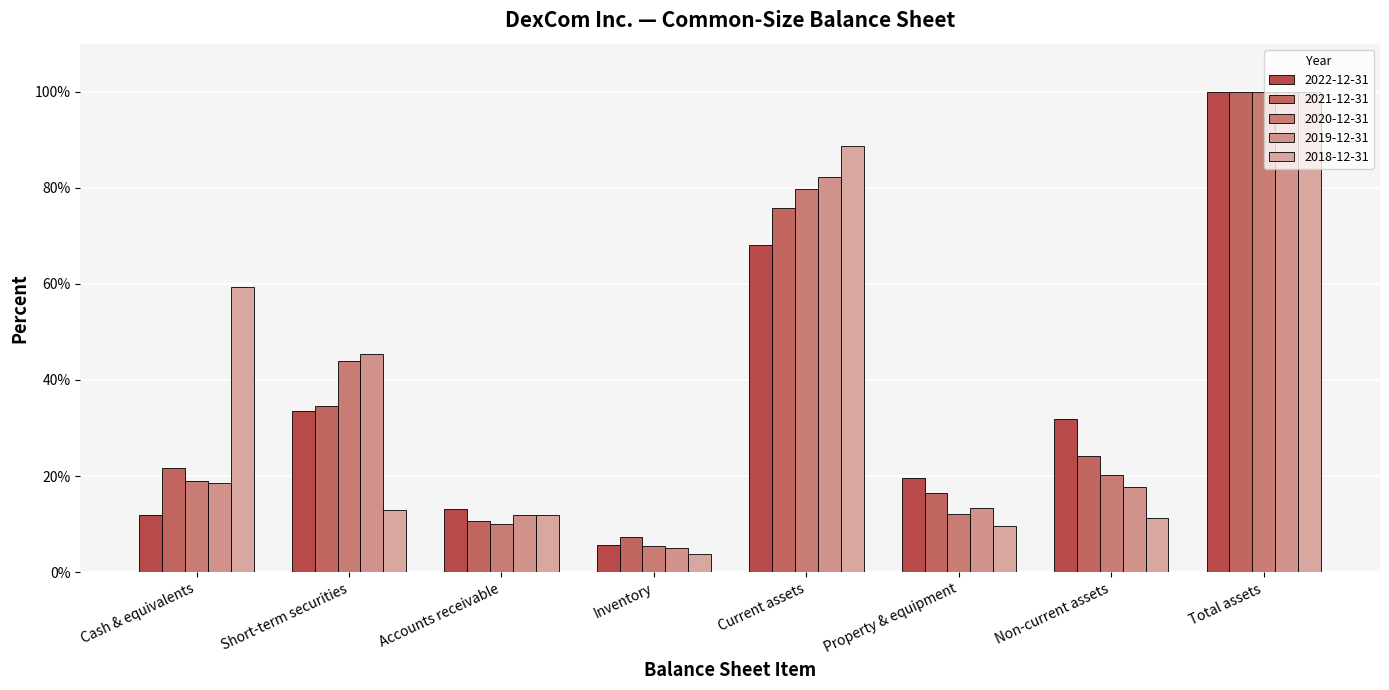

The value of 2020-12-31 at Cash & equivalents is 0.2. True or false?

True